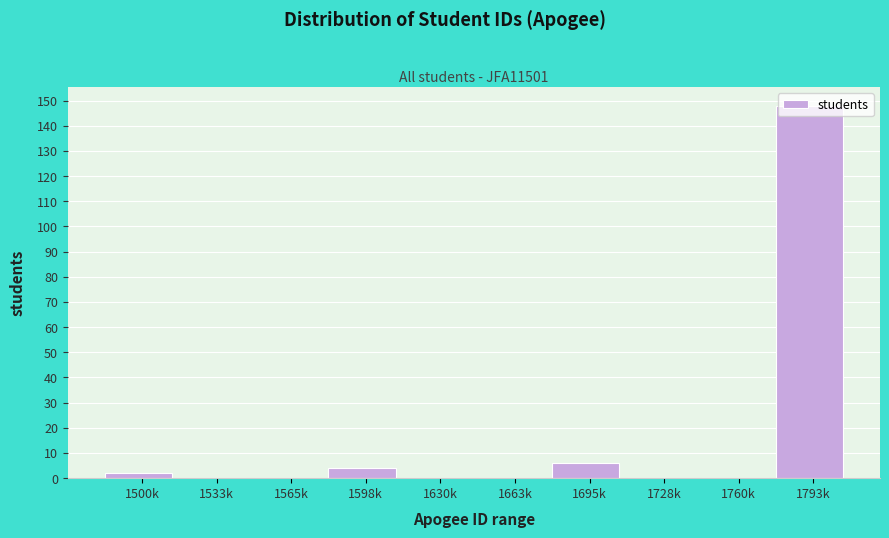

Which label corresponds to the largest value in the chart?

1793k